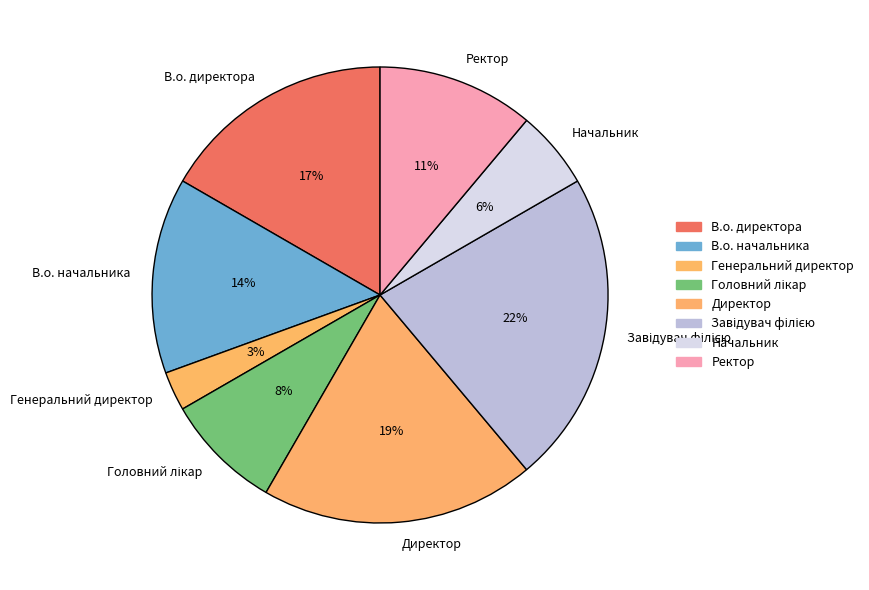

Which category has the smallest portion of the pie?

Генеральний директор